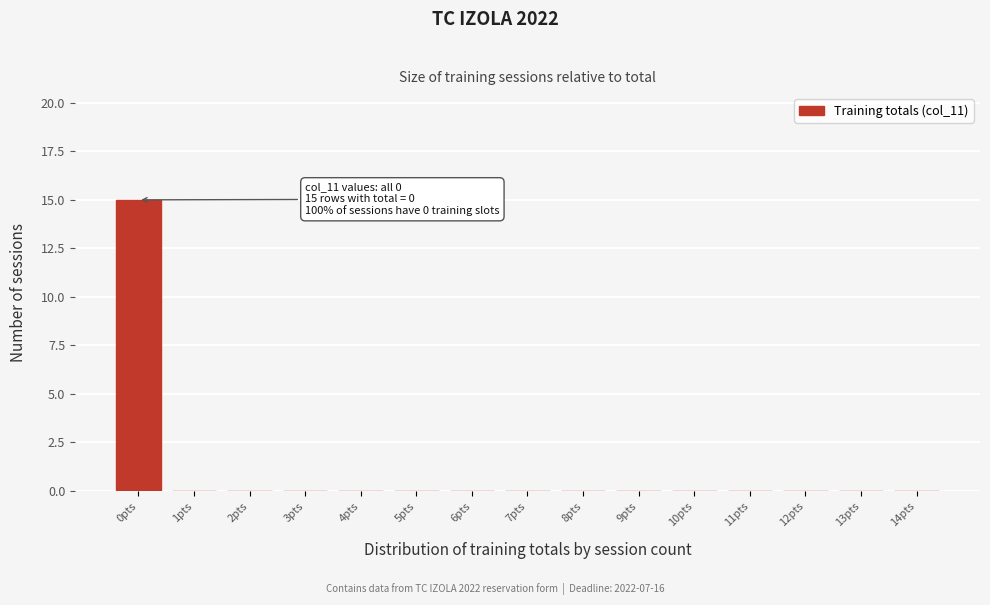

Reading left to right, transcribe all the data shown in this chart.

0pts=15	1pts=0	2pts=0	3pts=0	4pts=0	5pts=0	6pts=0	7pts=0	8pts=0	9pts=0	10pts=0	11pts=0	12pts=0	13pts=0	14pts=0